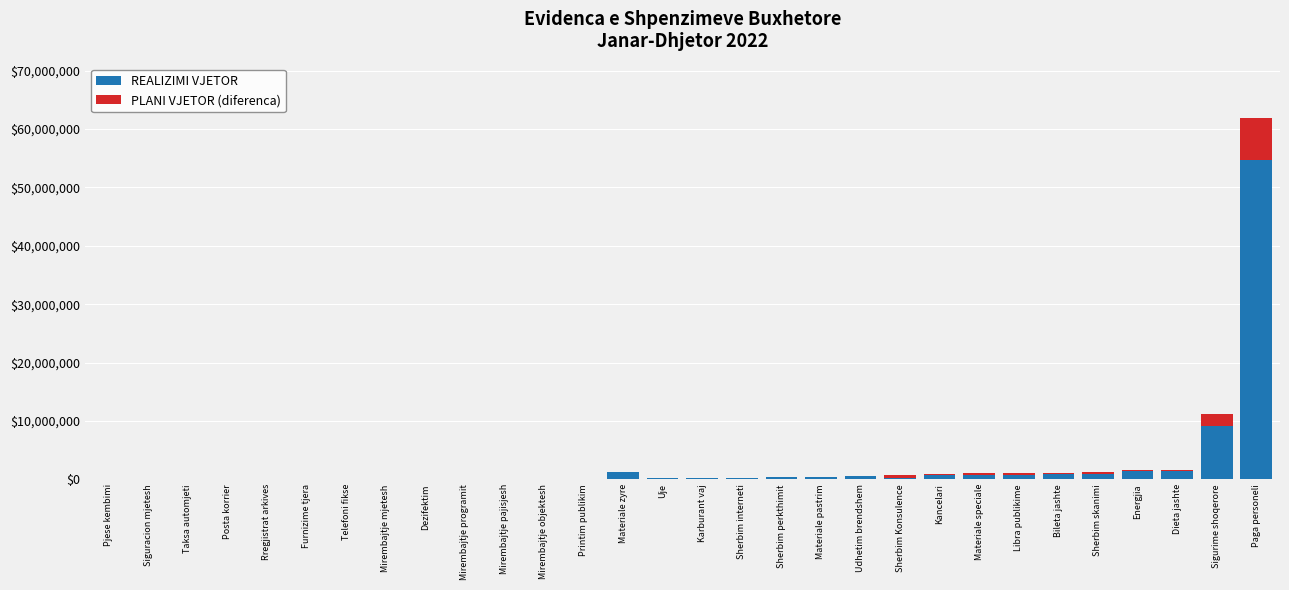

What is the highest value of the REALIZIMI VJETOR series?

54623265